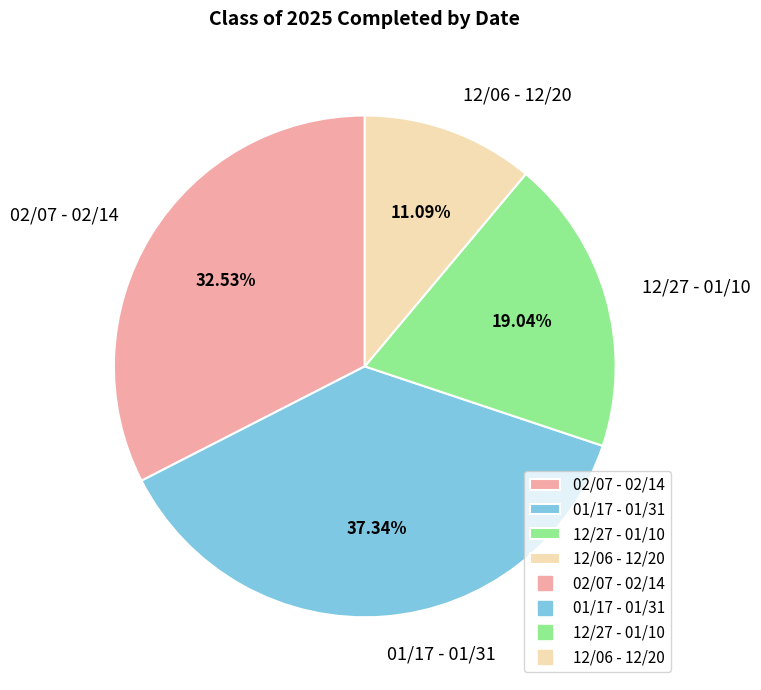

Combined, do 12/27 - 01/10 and 12/06 - 12/20 account for over 50%?

No